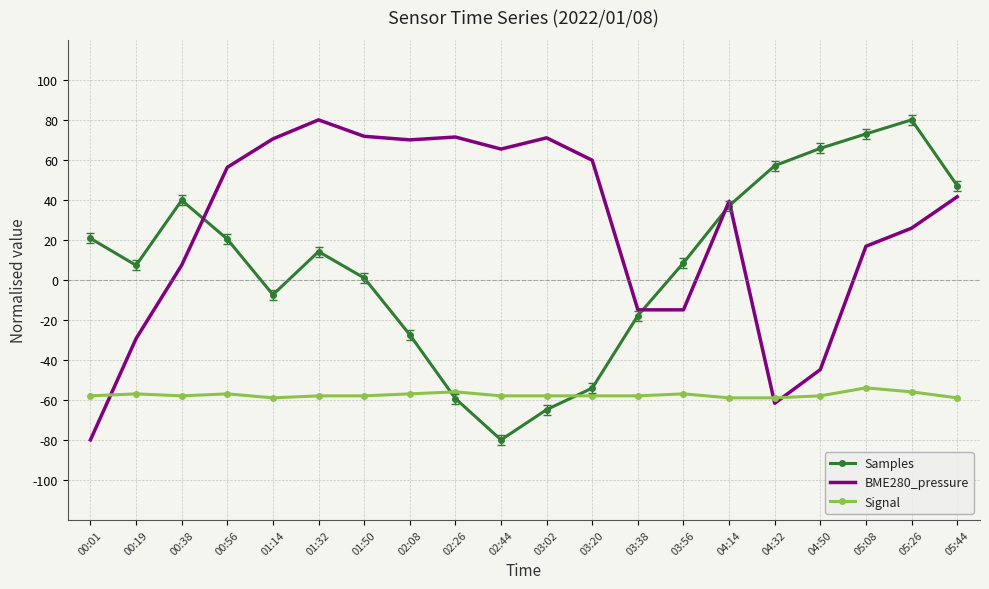

Which series ends up on top after the final intersection of BME280_pressure and Samples?

Samples